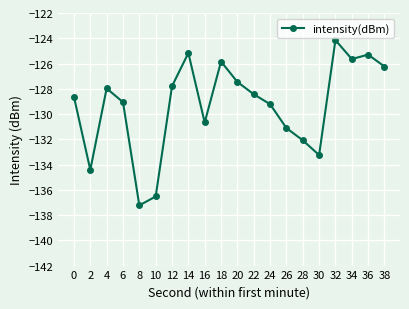

What is the sum of the values at 26 and 22?

-259.5